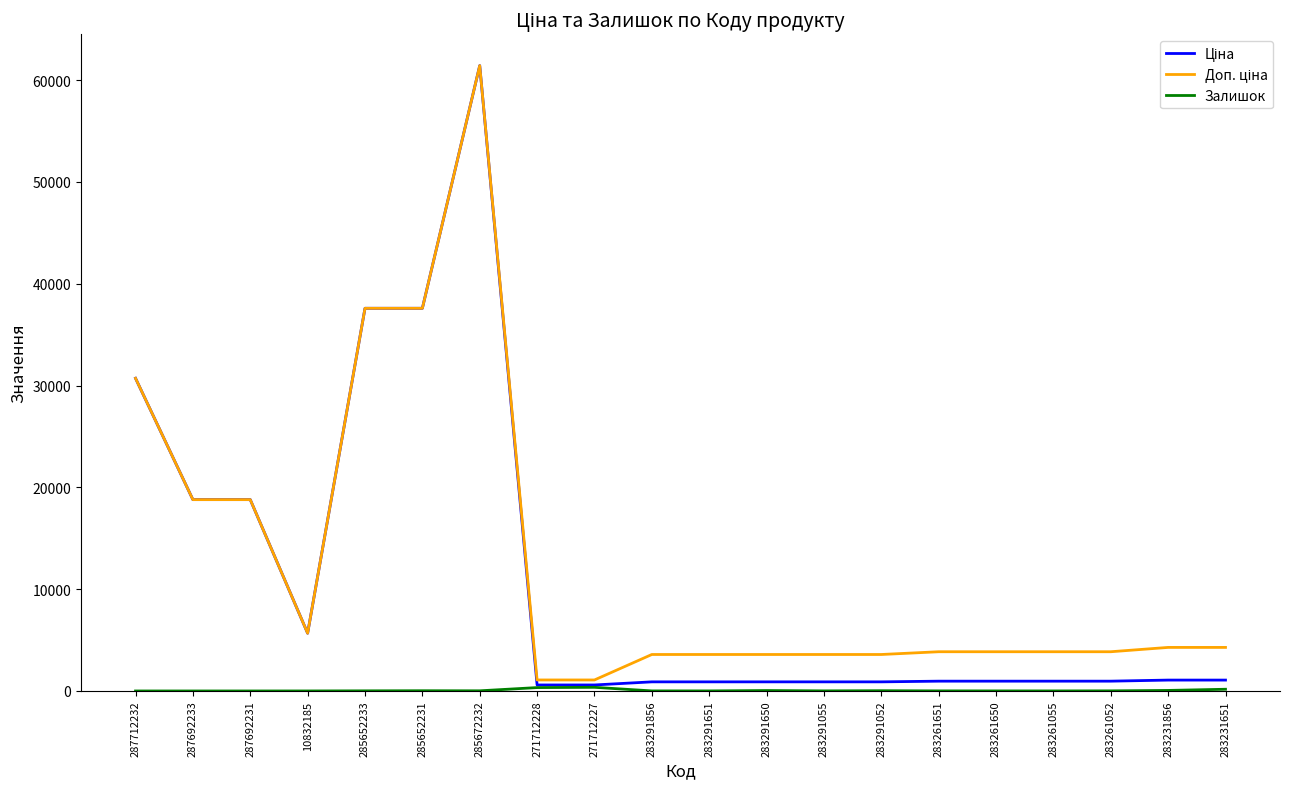

At which category is the sum across all series the highest?

285672232